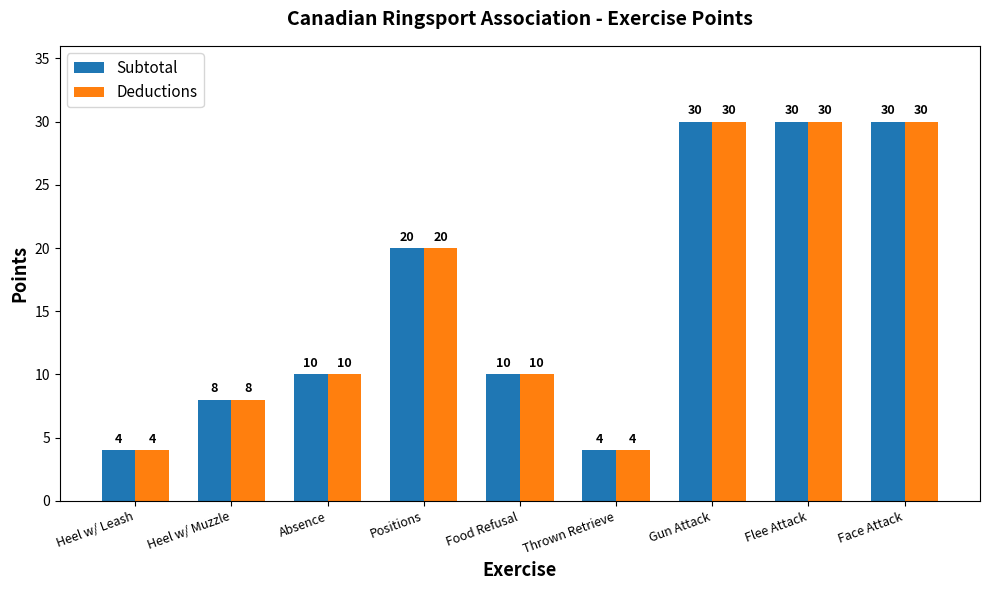

What is the value of the Subtotal bar at the 7th from the left?

30